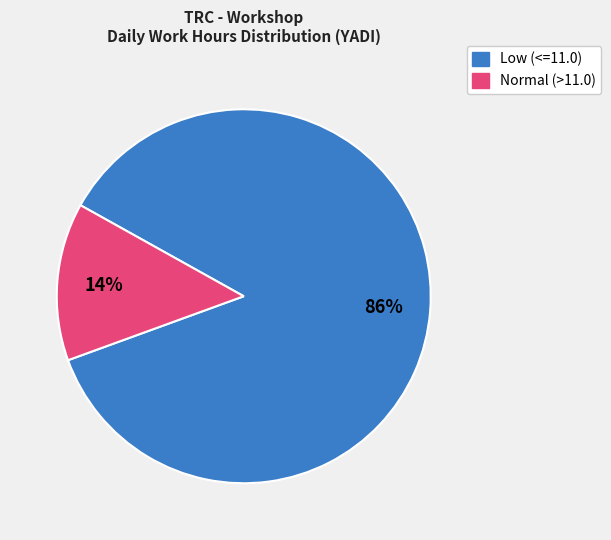

Count the number of slices in the pie.

2